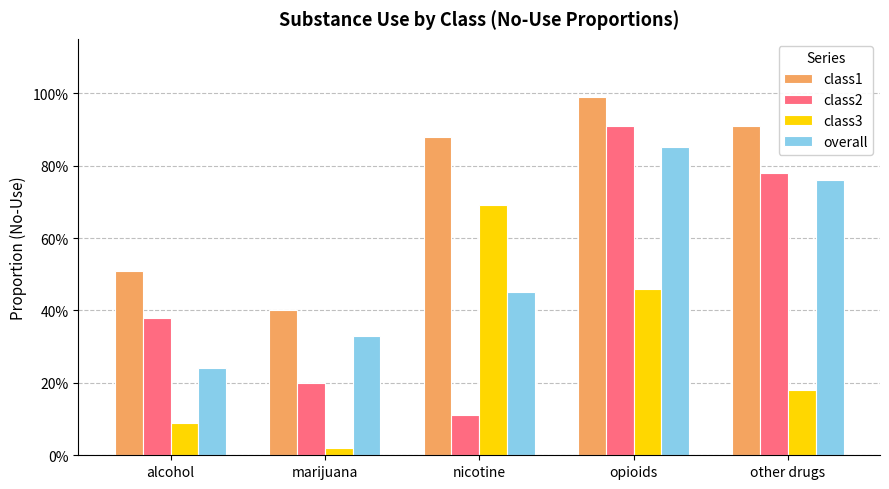

What is the average value of the class2 series?

0.5